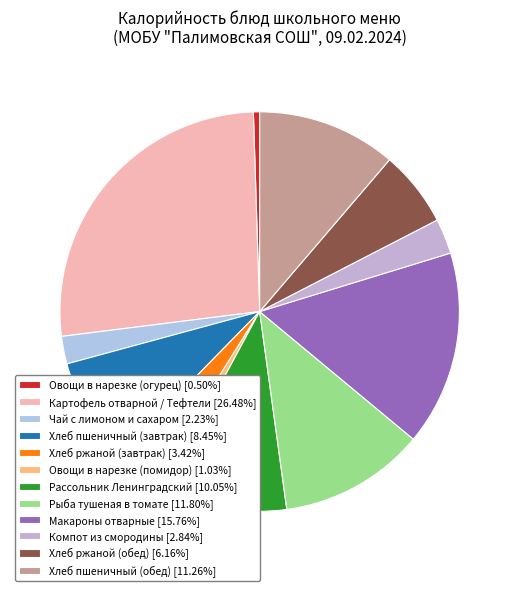

Is it true that Рассольник Ленинградский is 10% of the pie?

True